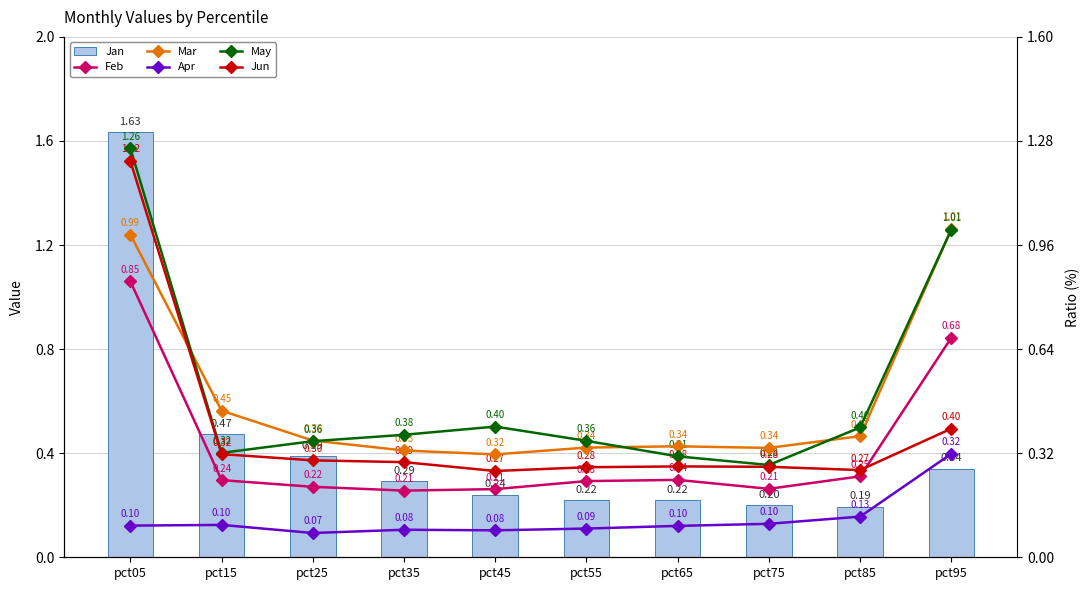

At which label does Feb reach its peak?

pct05